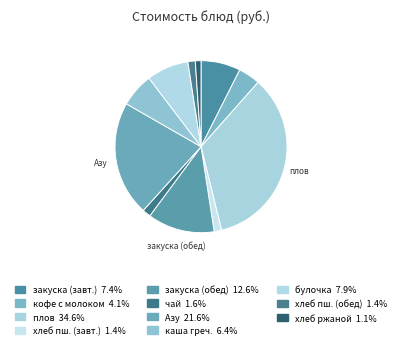

Count the number of slices in the pie.

11